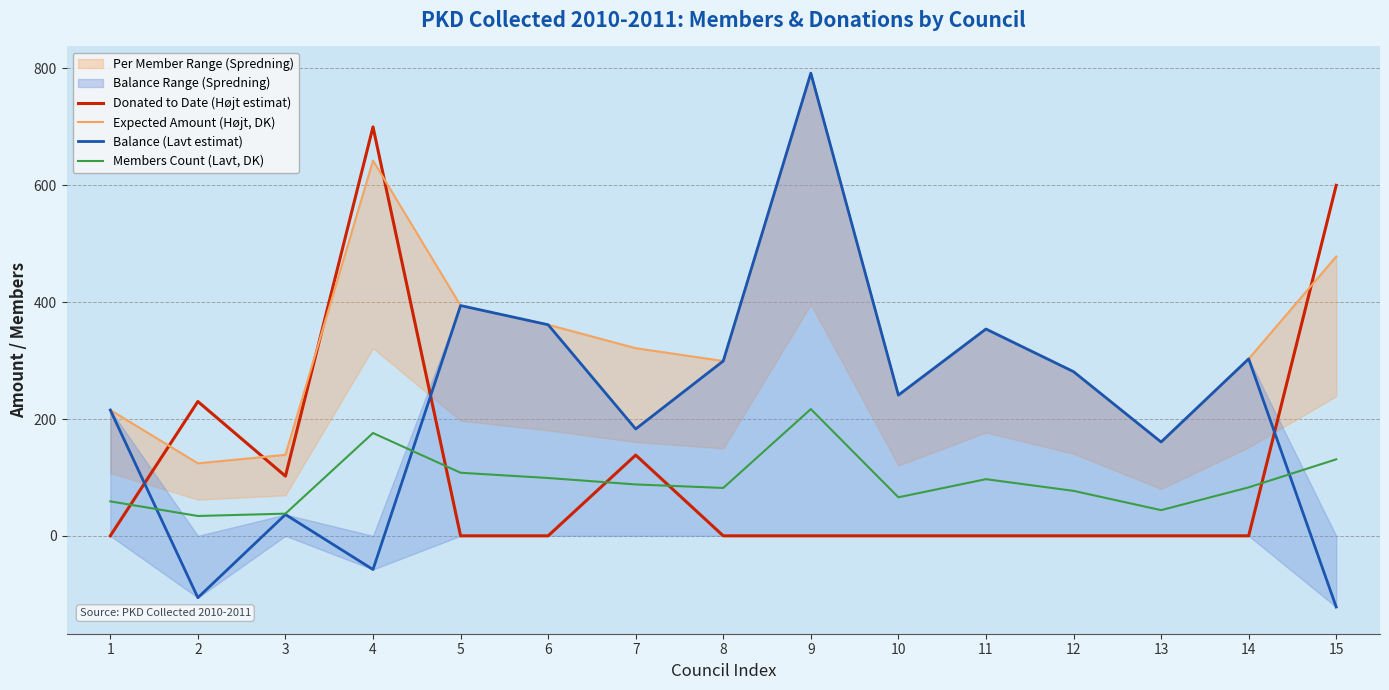

Between 3 and 1, which is larger?

3